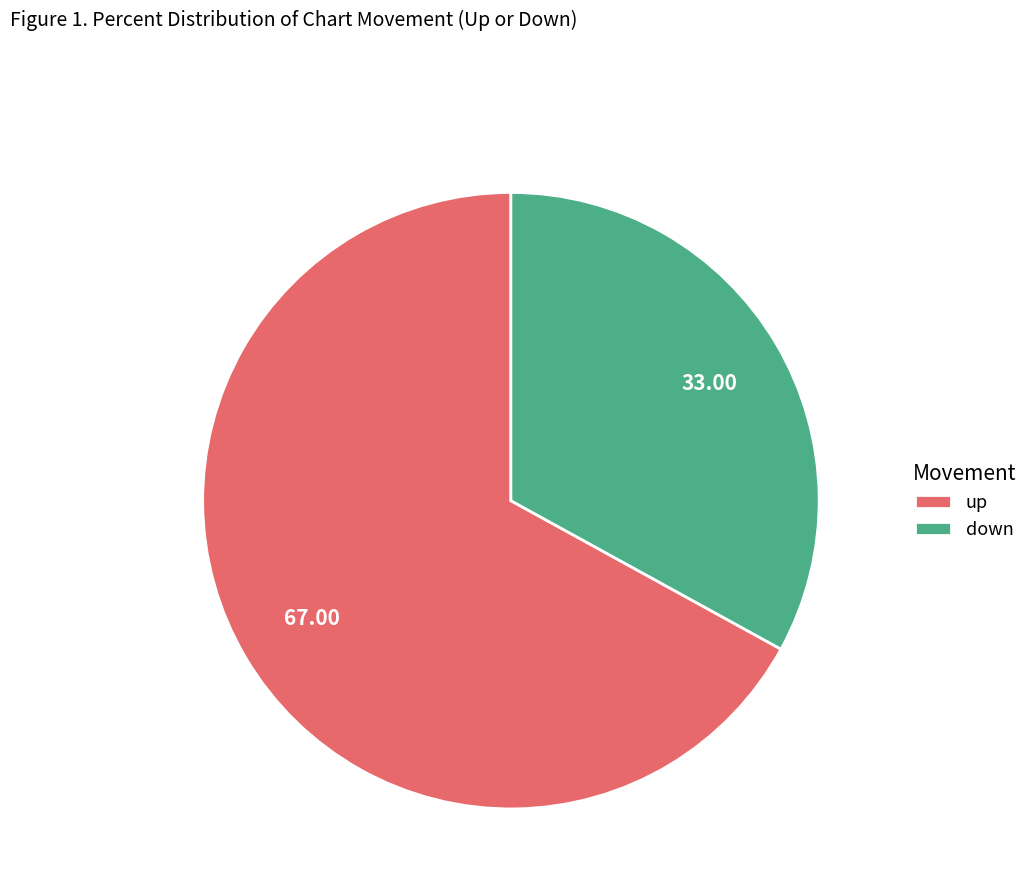

What is the largest slice in the pie chart?

up